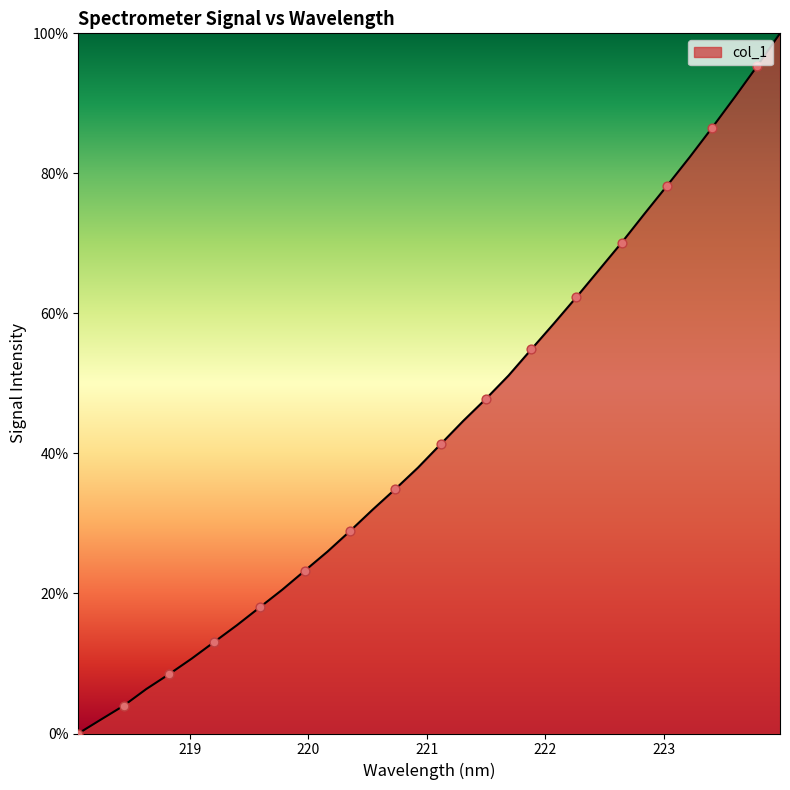

What is the difference between the maximum and minimum values?

100.0